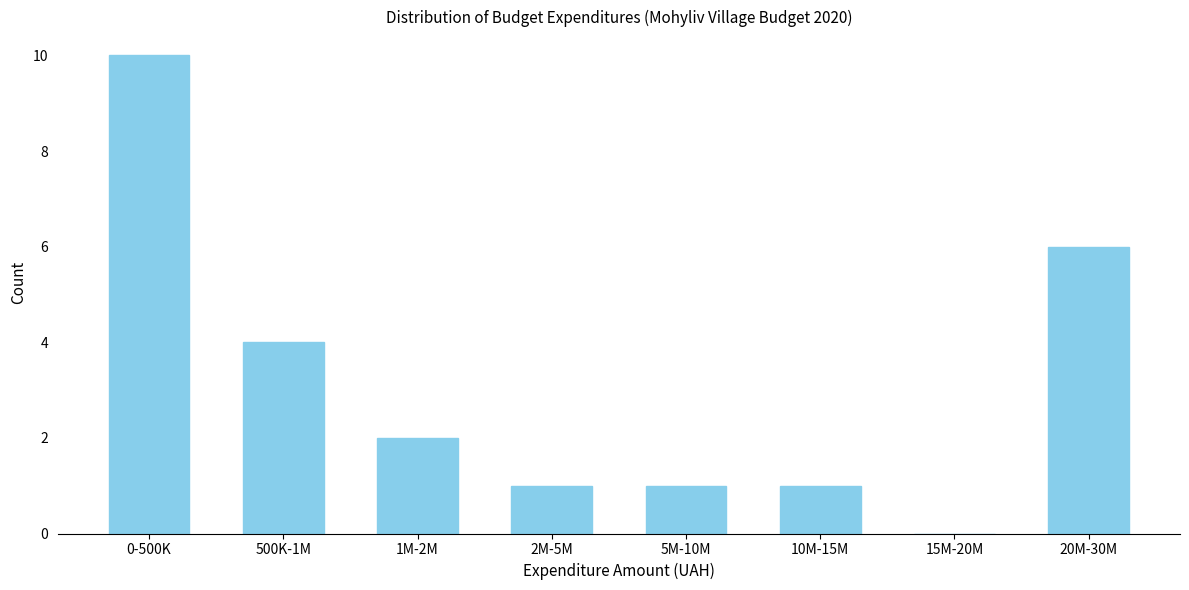

Reading left to right, transcribe all the data shown in this chart.

0-500K=10	500K-1M=4	1M-2M=2	2M-5M=1	5M-10M=1	10M-15M=1	15M-20M=0	20M-30M=6